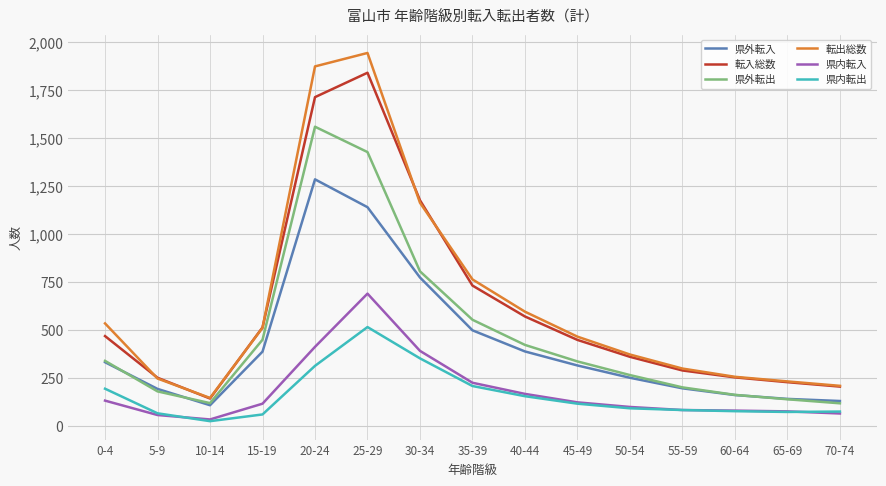

Rank the series by their maximum value, from lowest to highest.

県内転出, 県内転入, 県外転入, 県外転出, 転入総数, 転出総数